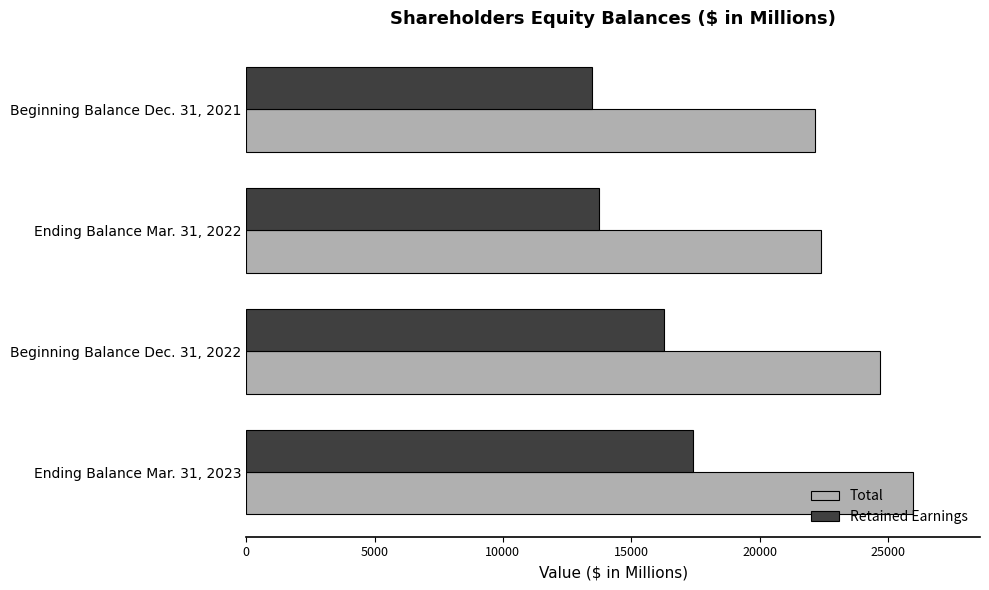

What is the sum of all Retained Earnings values?

60934